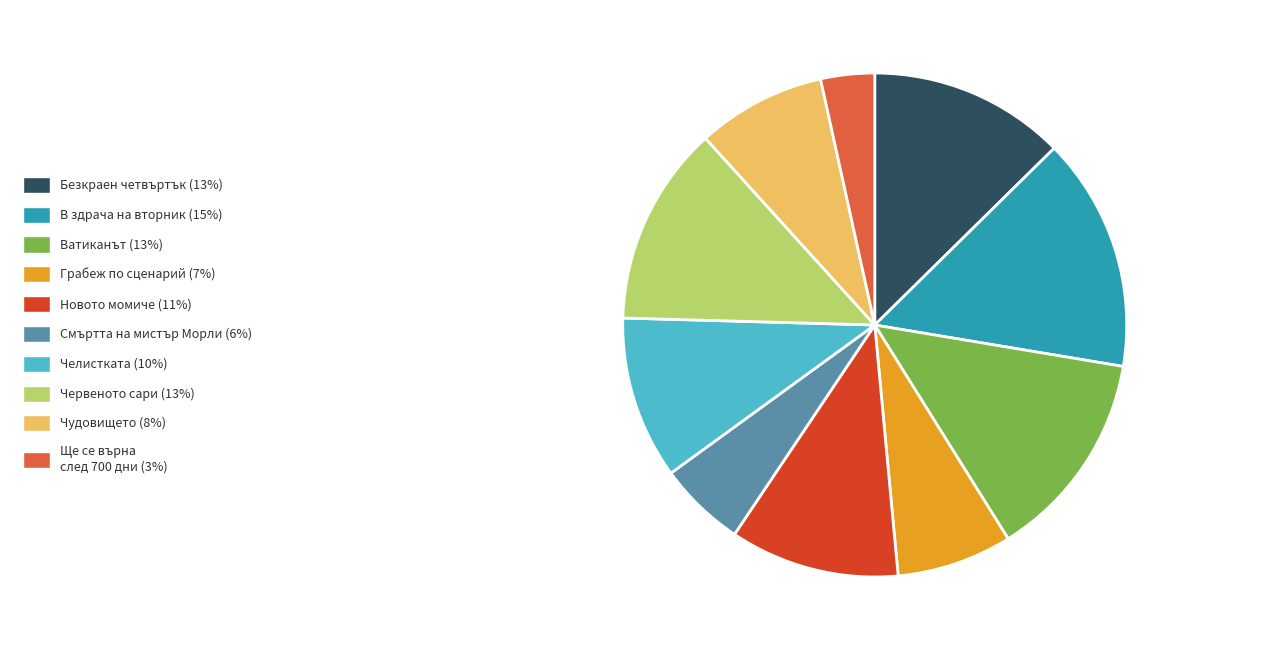

Which slice is the smallest?

Ще се върна след 700 дни